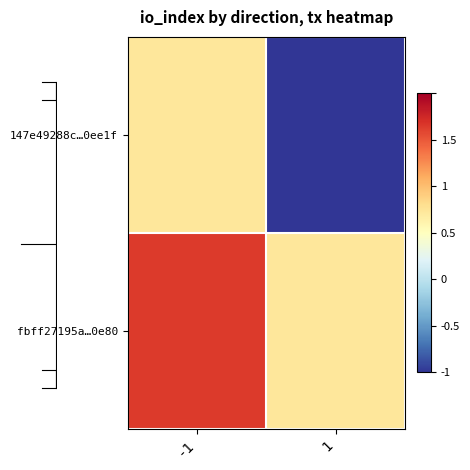

How many fbff27195a…0e80 values are between 0 and 1?

1